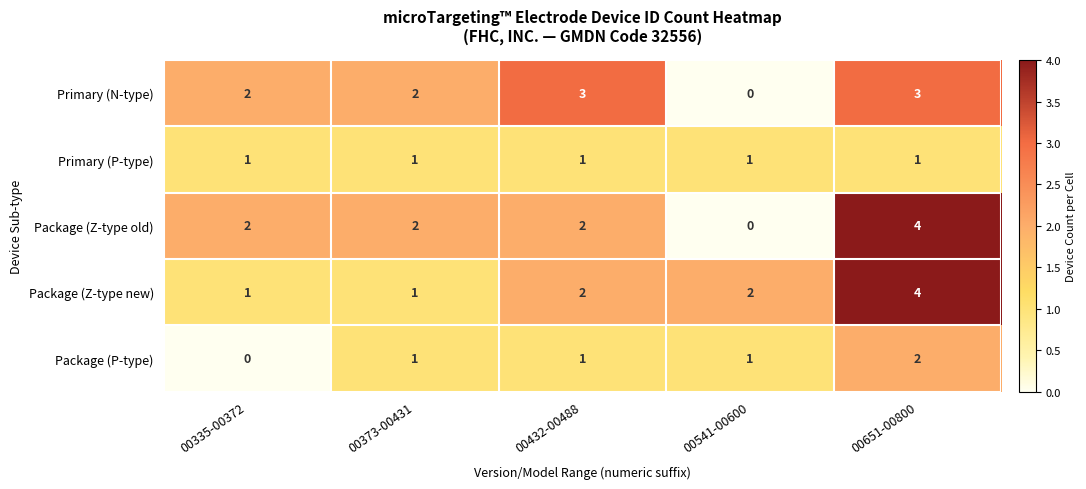

Reading left to right, list all the values displayed in this chart.

Primary (N-type): 00335-00372=2	00373-00431=2	00432-00488=3	00541-00600=0	00651-00800=3
Primary (P-type): 00335-00372=1	00373-00431=1	00432-00488=1	00541-00600=1	00651-00800=1
Package (Z-type old): 00335-00372=2	00373-00431=2	00432-00488=2	00541-00600=0	00651-00800=4
Package (Z-type new): 00335-00372=1	00373-00431=1	00432-00488=2	00541-00600=2	00651-00800=4
Package (P-type): 00335-00372=0	00373-00431=1	00432-00488=1	00541-00600=1	00651-00800=2